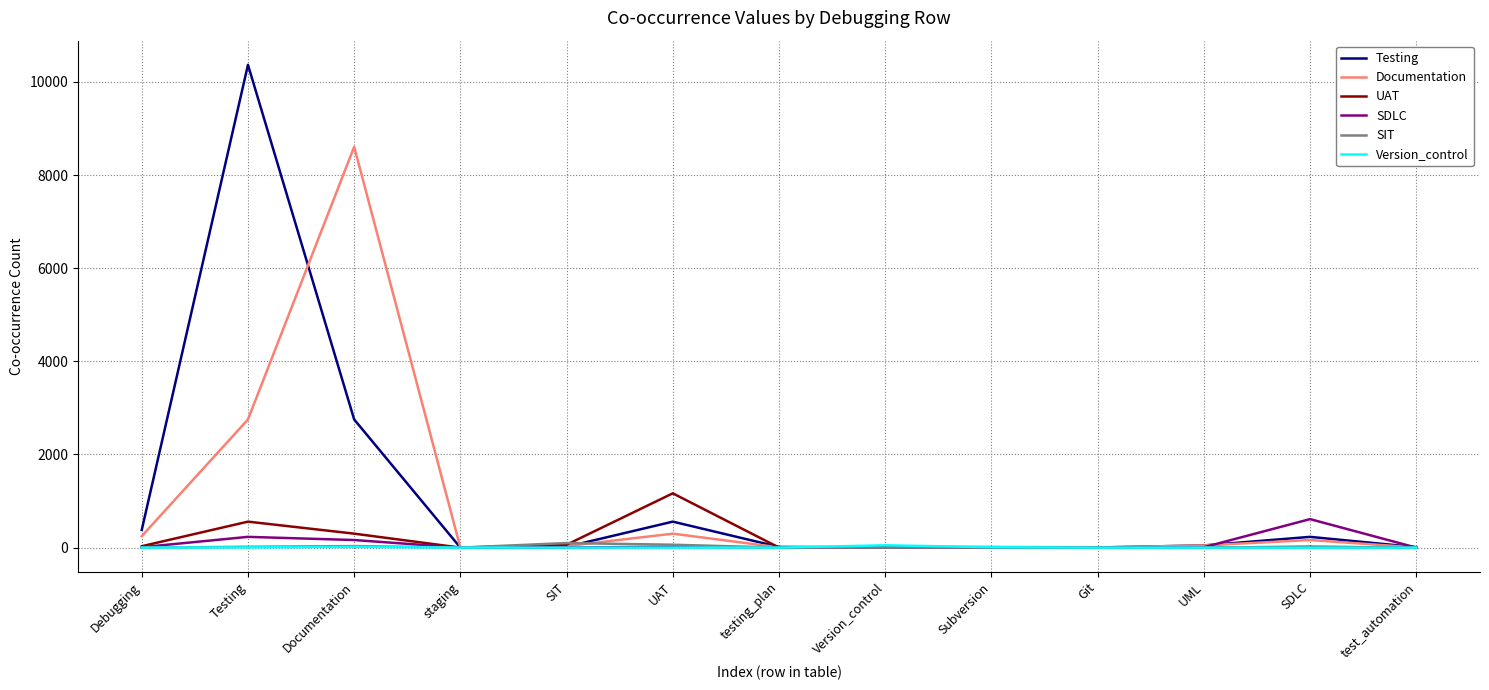

Where is Documentation nearest to the value 4303?

Testing